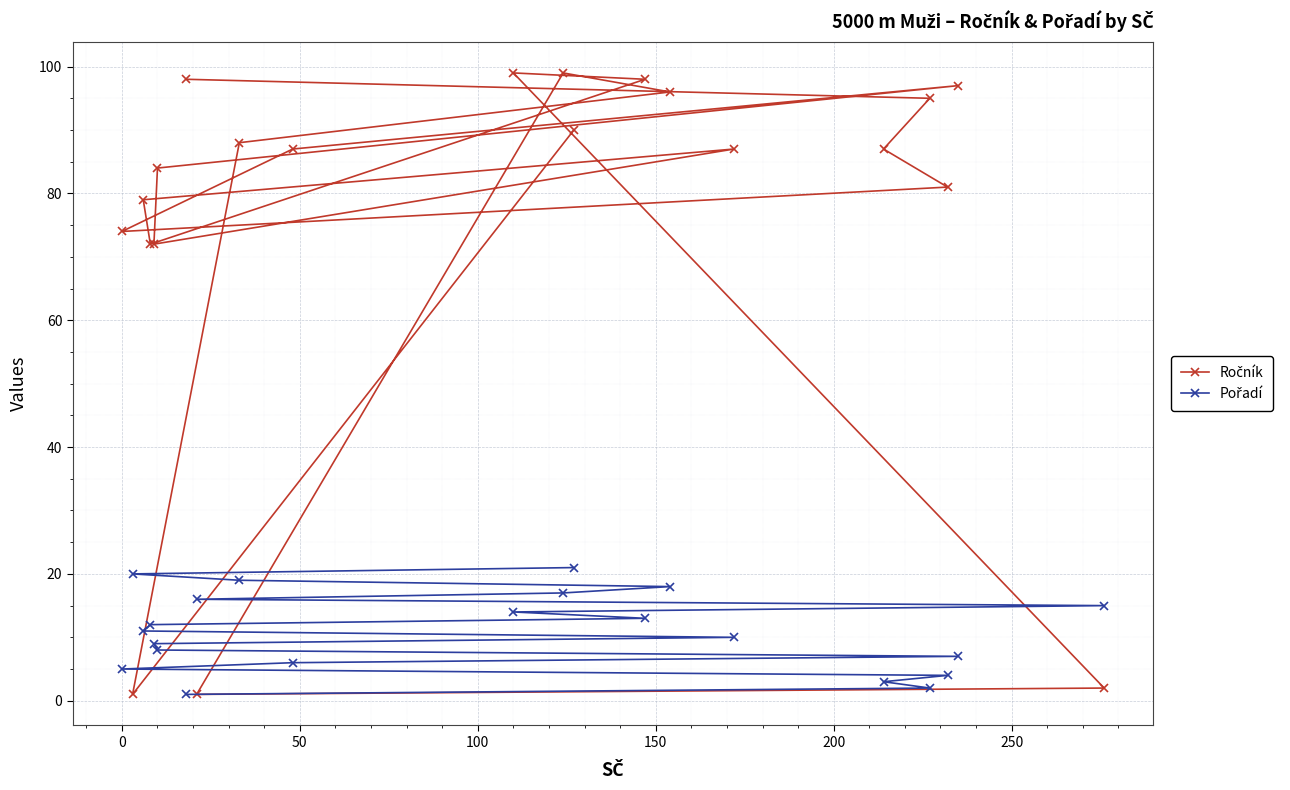

At how many categories does at least one series exceed 55?

18